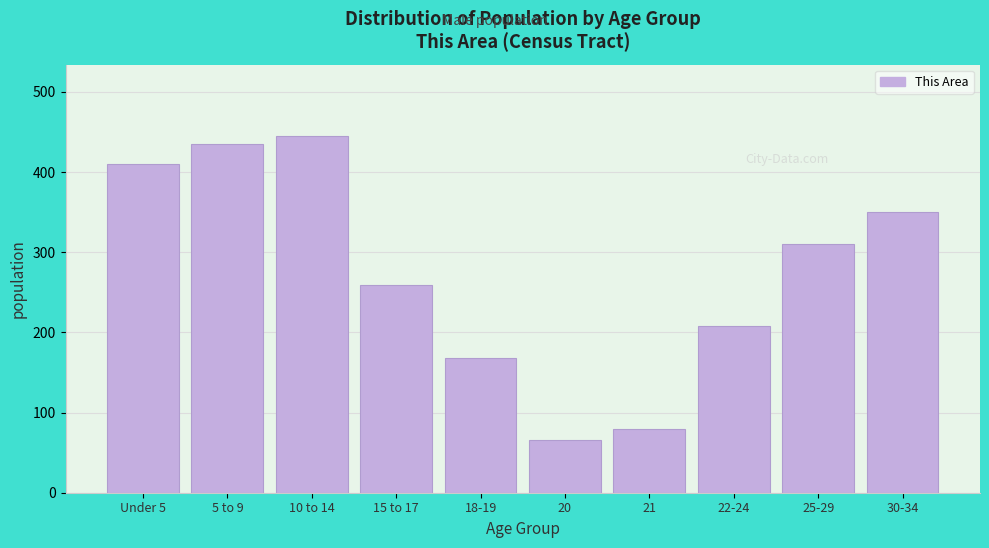

Reading left to right, transcribe all the data shown in this chart.

410	435	445	259	168	66	80	208	310	350